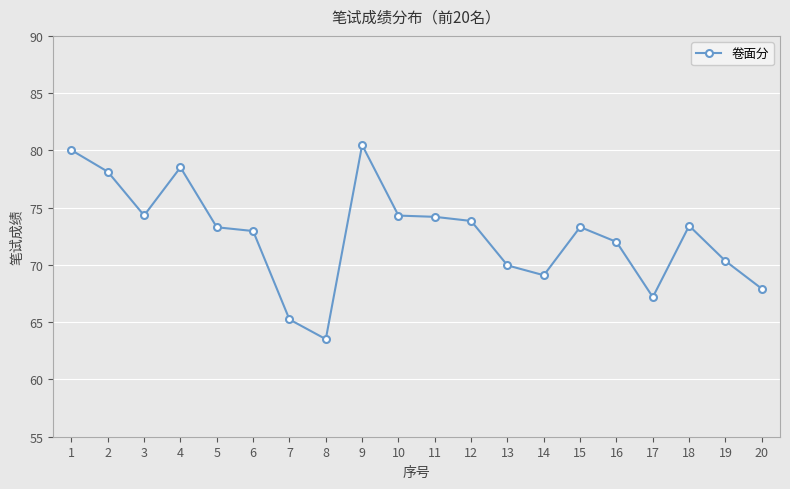

At which category does the chart reach its minimum across all series?

8